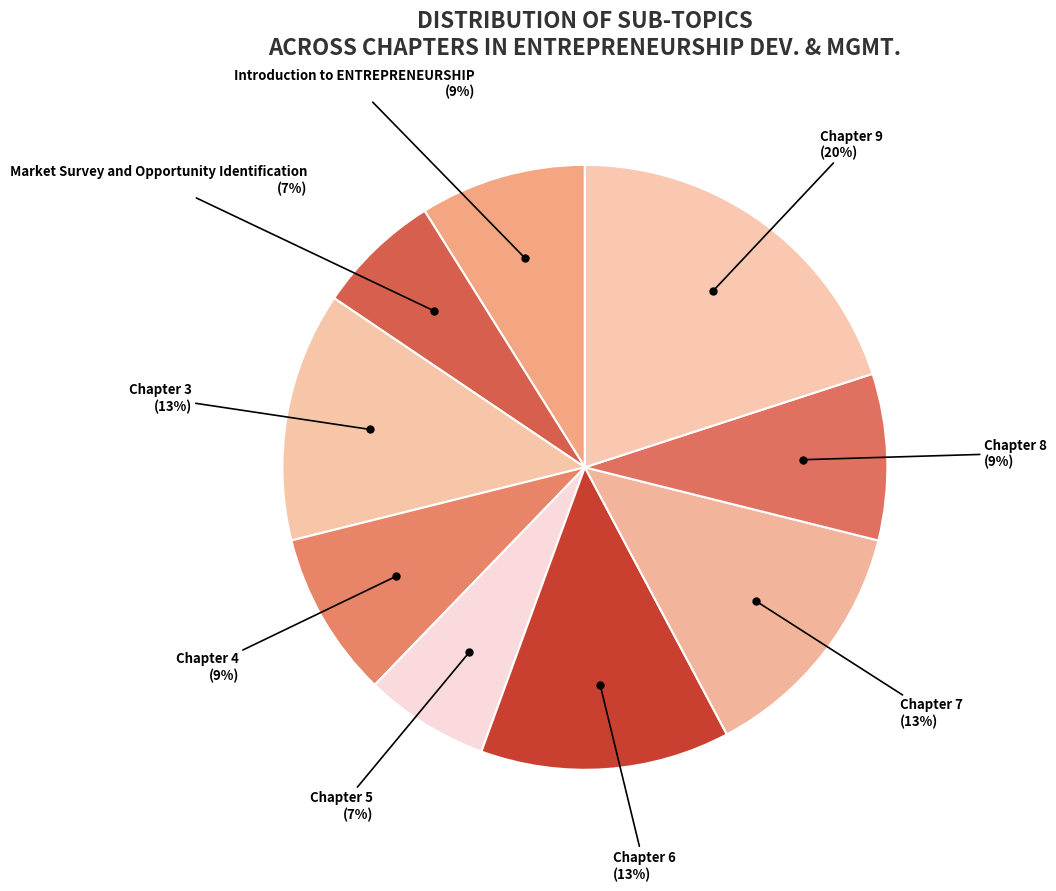

Which slice is the smallest?

Market Survey and Opportunity Identification